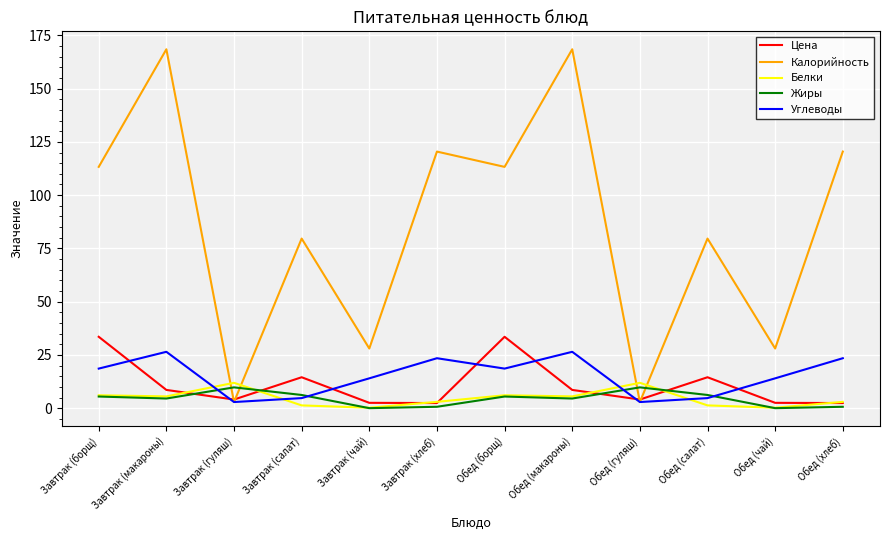

What is the approximate value of Цена at Завтрак (макароны)?

8.6